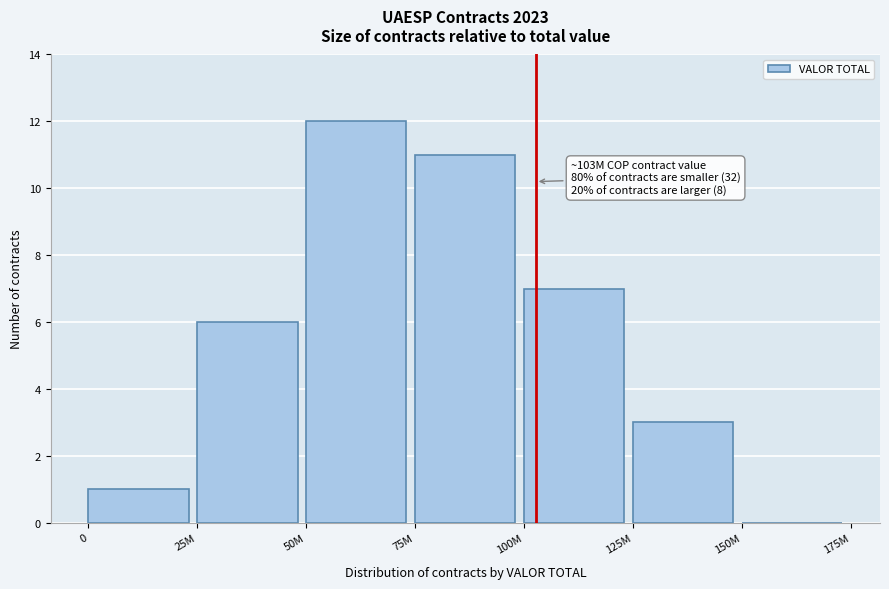

Reading left to right, transcribe all the data shown in this chart.

0=1	25M=6	50M=12	75M=11	100M=7	125M=3	150M=0